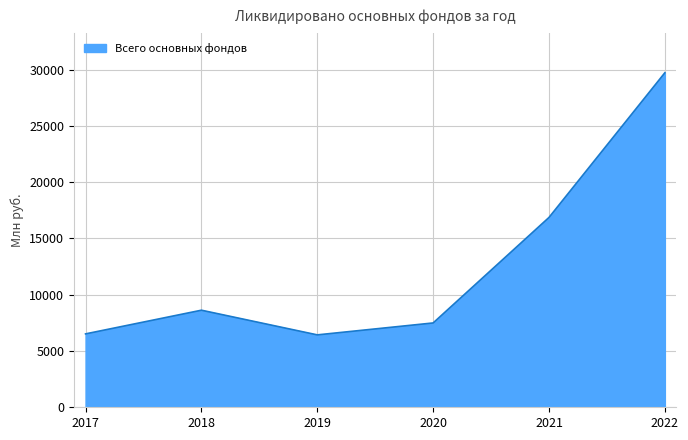

The chart shows a value of 10192 at 2019. True or false?

False